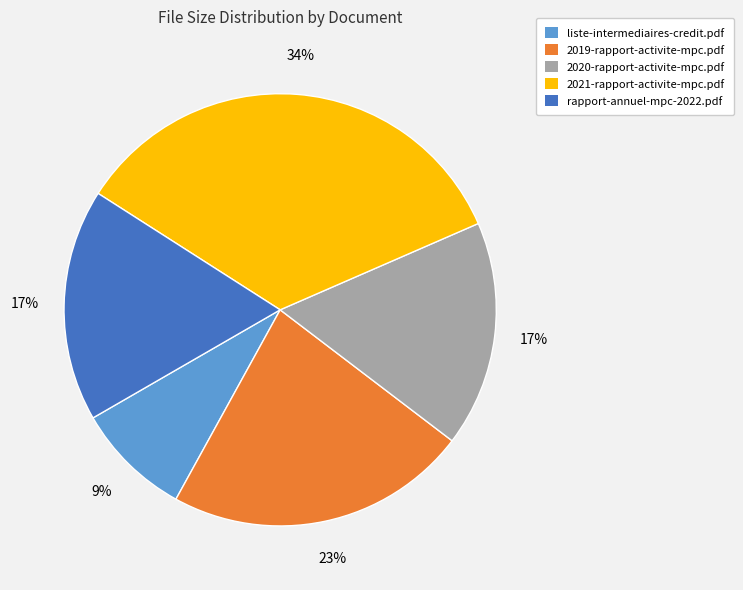

What is the ratio of the value at liste-intermediaires-credit.pdf to the value at rapport-annuel-mpc-2022.pdf?

0.5